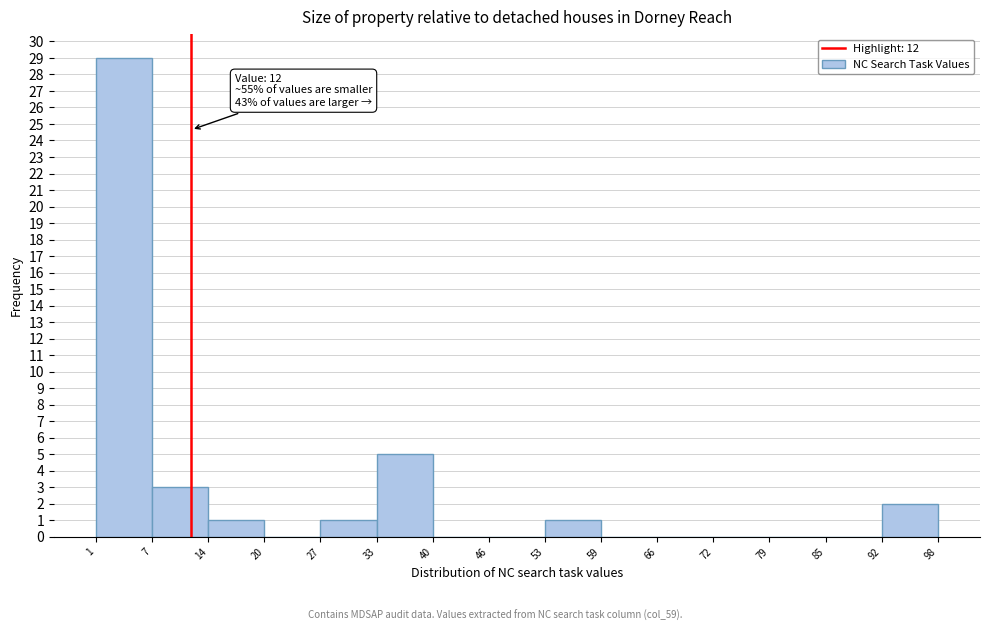

Which range on the x-axis has the tallest bar?

1 to 7